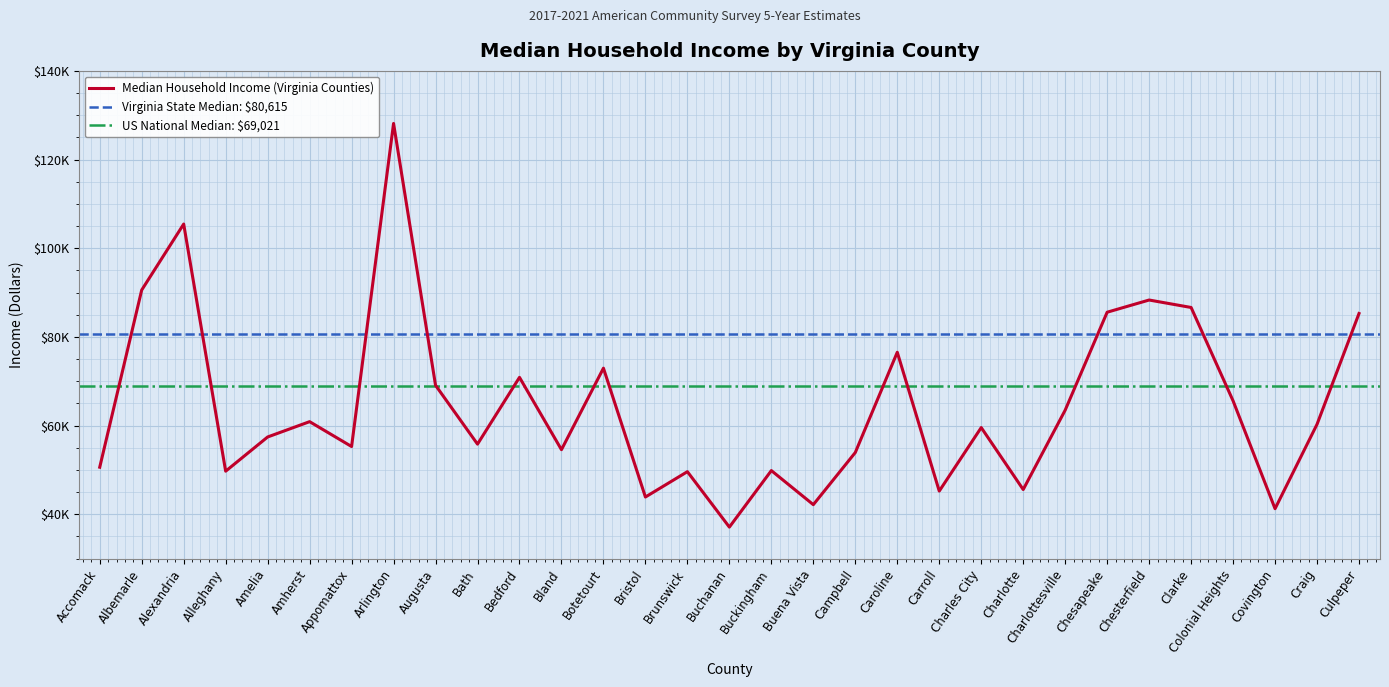

What is the approximate value at Covington, to the nearest 10?

41240